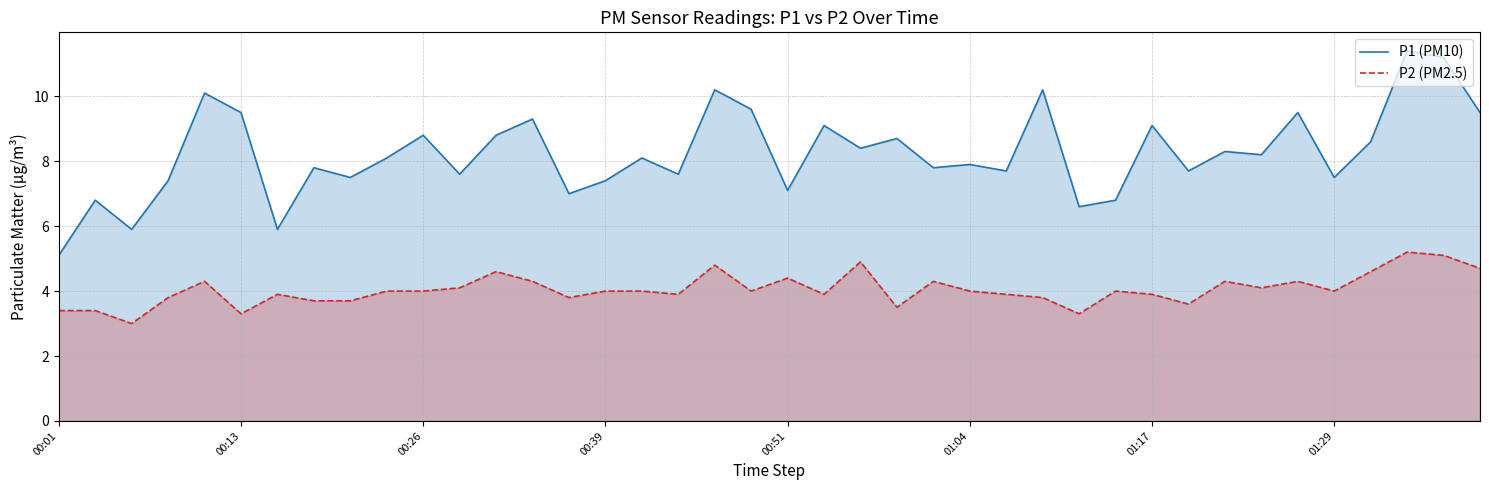

True or false: P1 (PM10) and P2 (PM2.5) intersect in this chart.

False